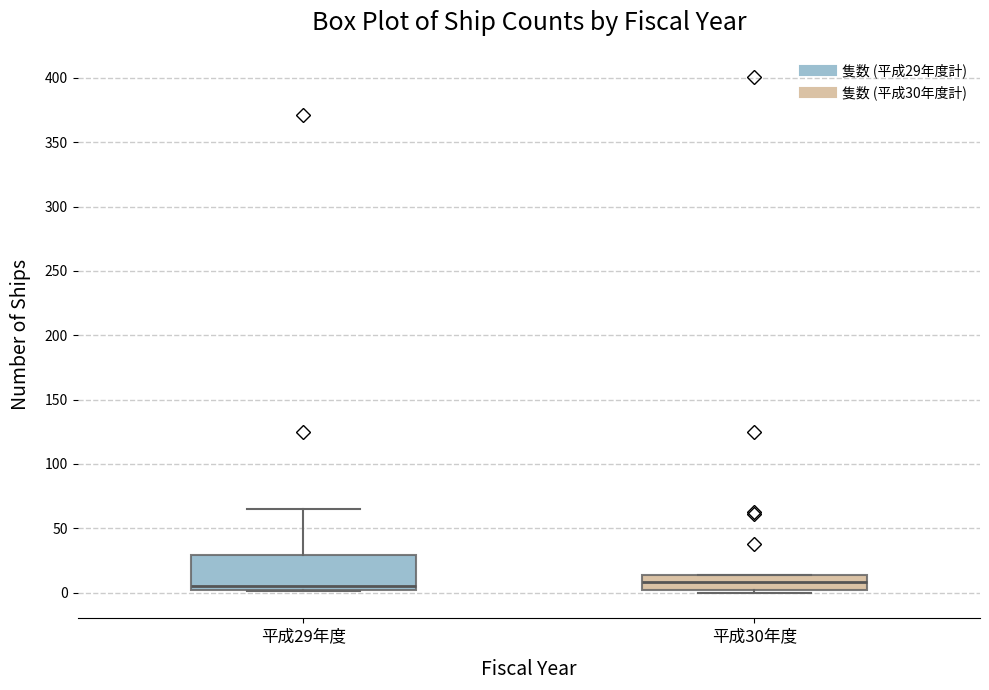

Reading left to right, transcribe this box plot: for each box, give where its median line is, the range the box spans, and where its two whiskers end, as read against the y-axis. The values are not printed on the chart, so give them approximately, as read against the axis.

平成29年度: median 5, box 0 to 30, whiskers 0 to 65
平成30年度: median 10, box 0 to 15, whiskers 0 (just below the box's lower edge) to 15